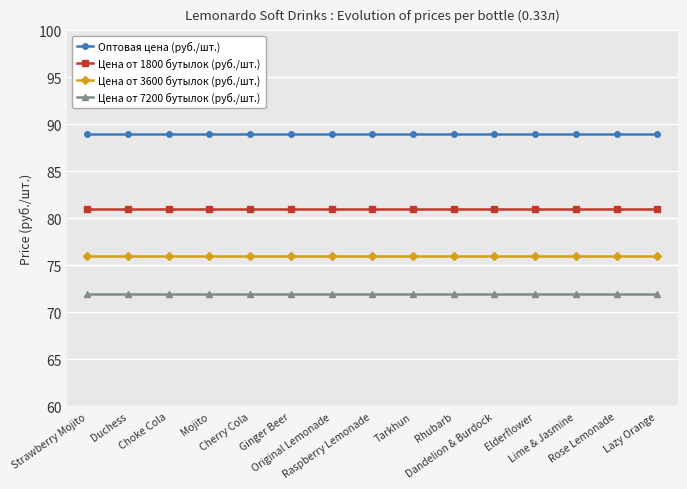

Reading left to right, list all the values displayed in this chart.

Оптовая цена (руб./шт.): 89	89	89	89	89	89	89	89	89	89	89	89	89	89	89
Цена от 1800 бутылок (руб./шт.): 81	81	81	81	81	81	81	81	81	81	81	81	81	81	81
Цена от 3600 бутылок (руб./шт.): 76	76	76	76	76	76	76	76	76	76	76	76	76	76	76
Цена от 7200 бутылок (руб./шт.): 72	72	72	72	72	72	72	72	72	72	72	72	72	72	72